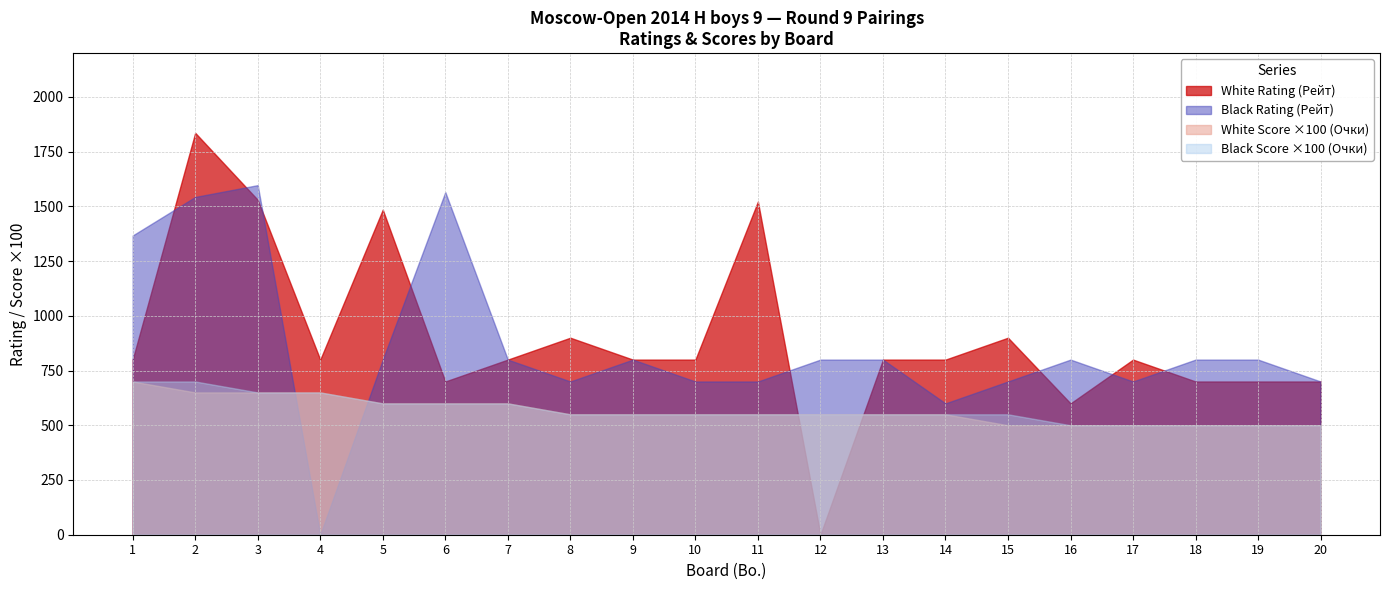

Between which two adjacent categories do Black Score (Очки) and Black Rating (Рейт) first intersect?

3 and 4